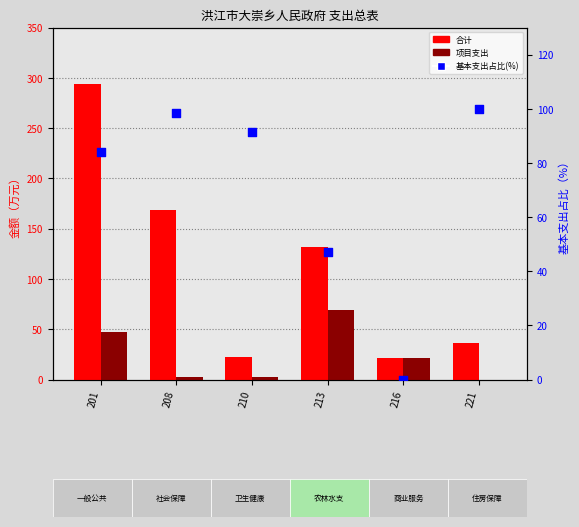

At how many categories does at least one series exceed 84?

5